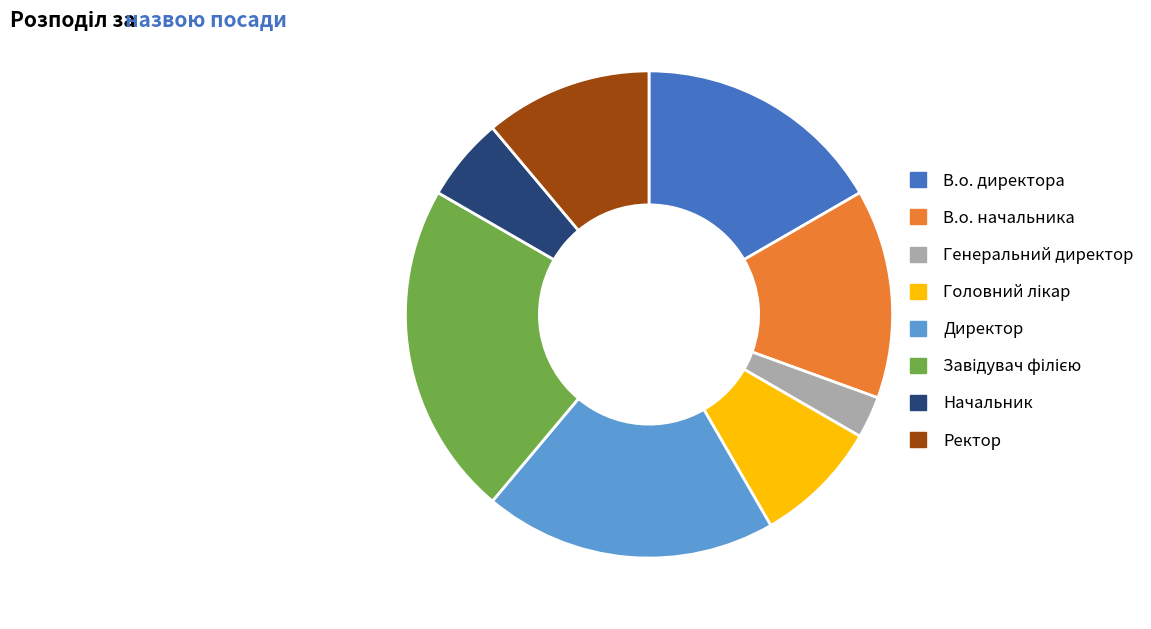

True or false: Генеральний директор accounts for 3% of the total.

True